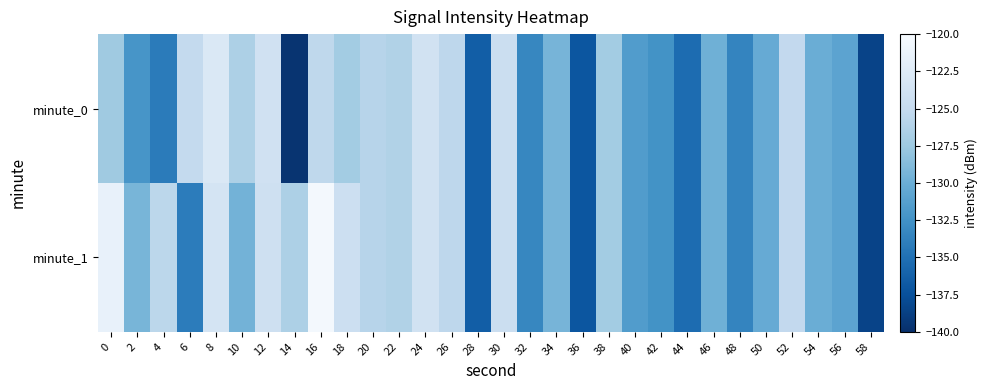

What is the total value across all series at 28?

-272.9